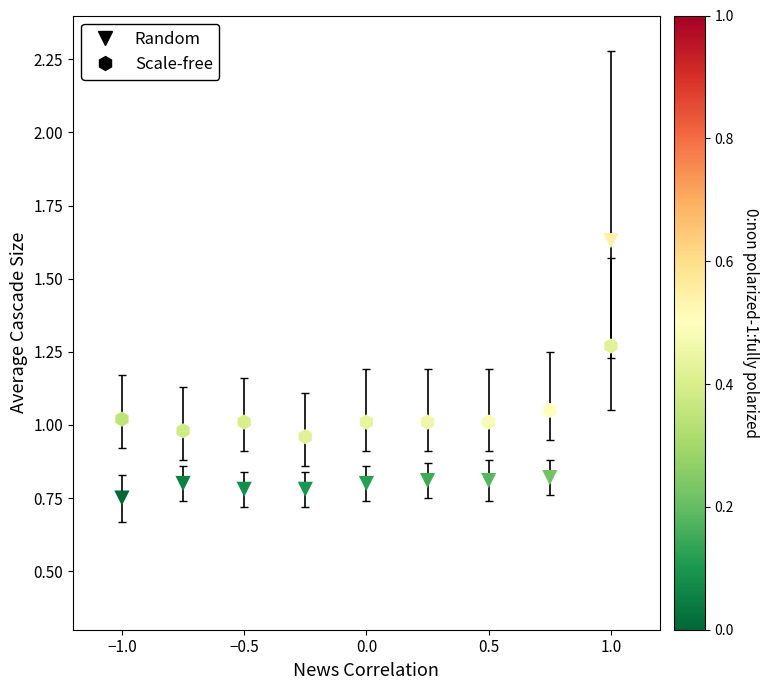

Across all data points, what is the range of Y values (max minus min)?

0.9